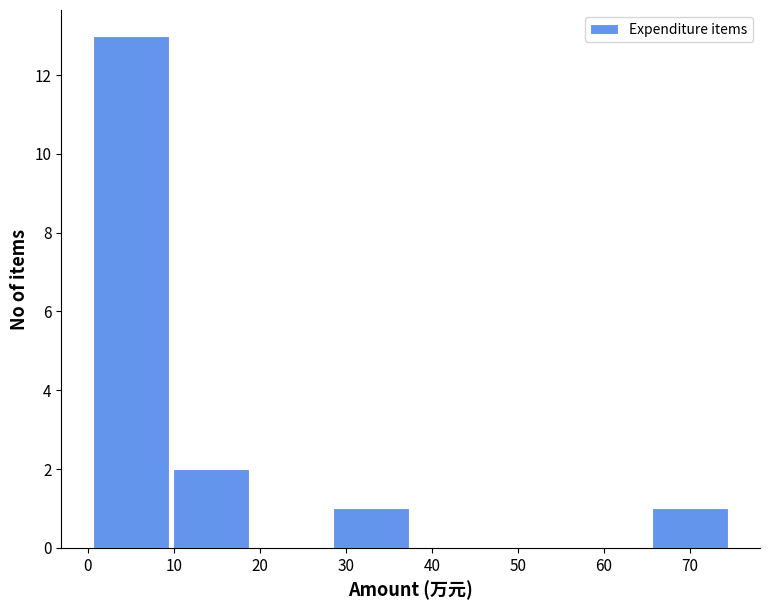

Which range on the x-axis has the tallest bar?

1 to 10